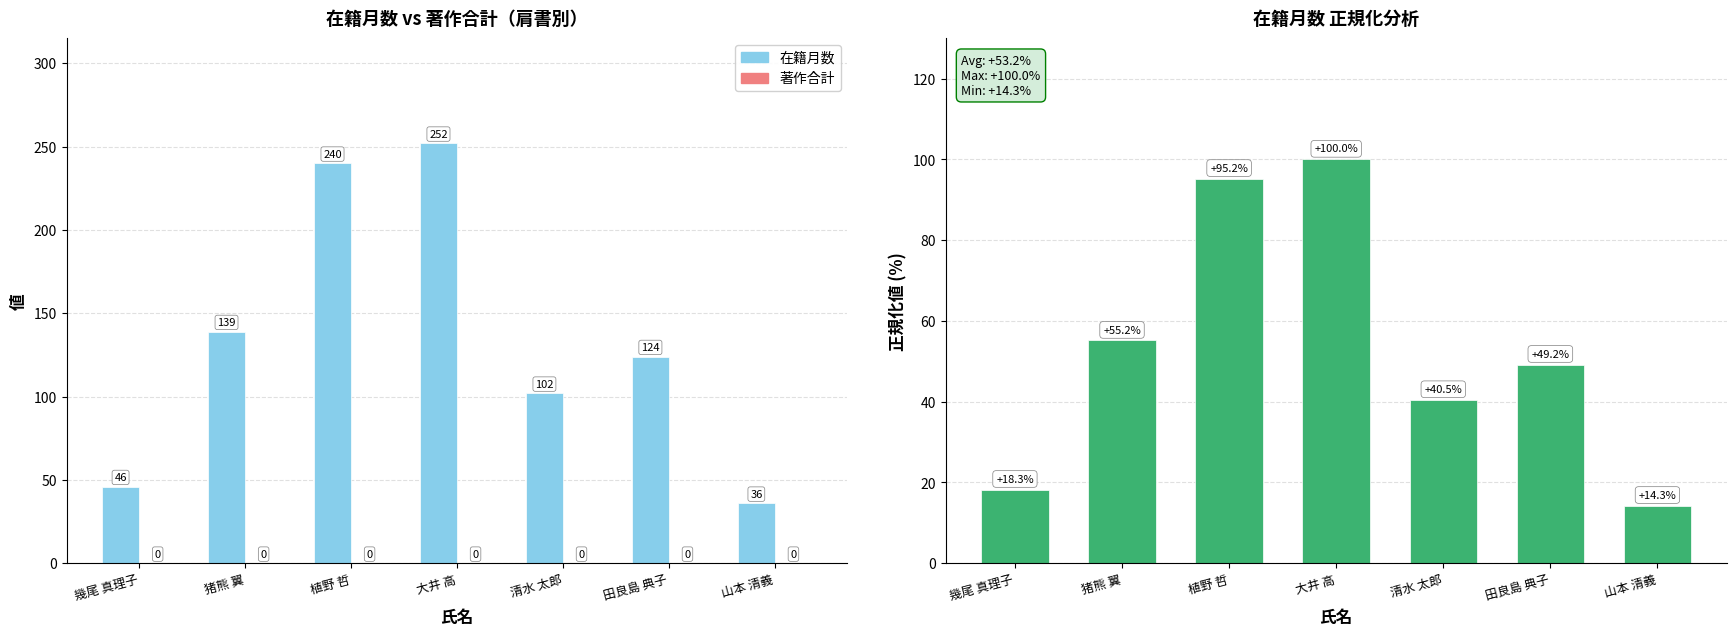

What is the value of the 在籍月数（正規化%） bar at the 4th from the left?

100.0